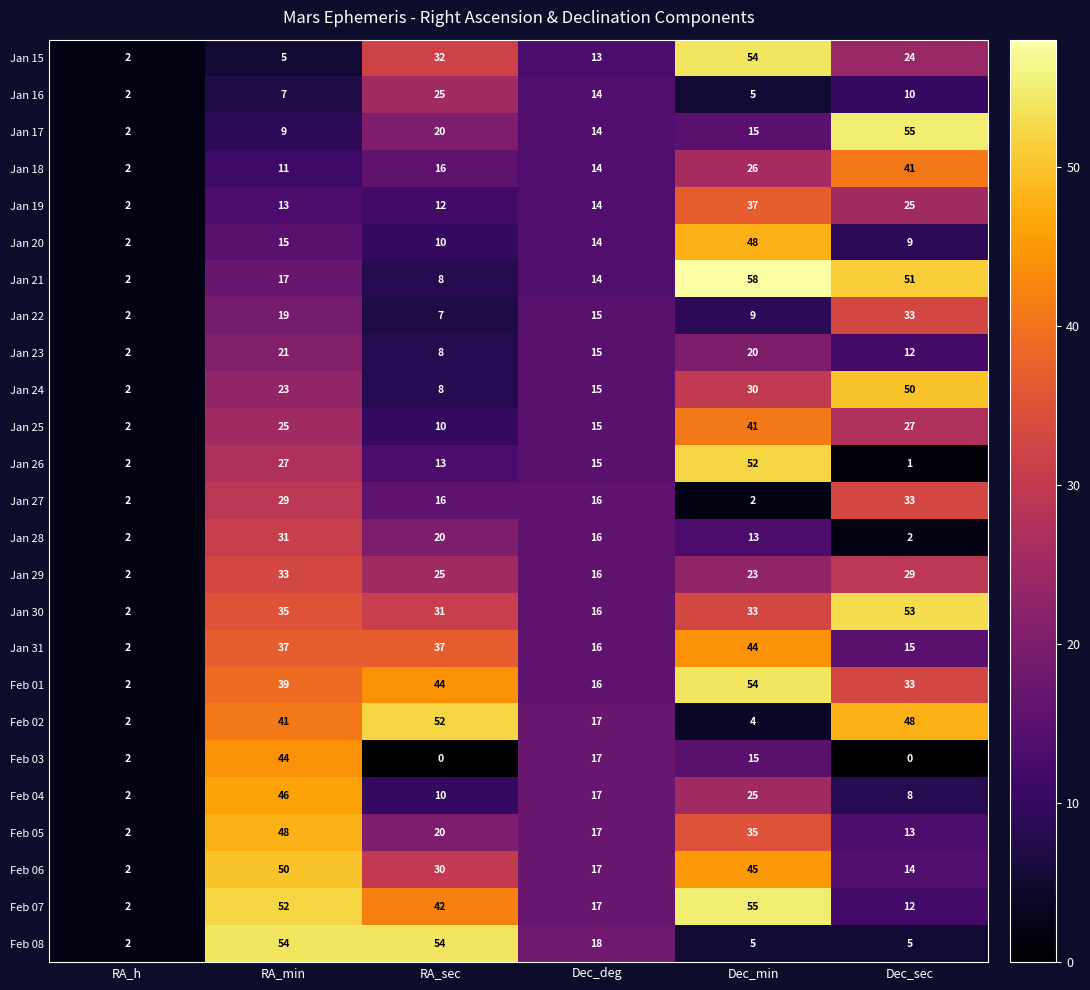

What is the difference between the maximum and minimum values in the Feb 01 series?

52